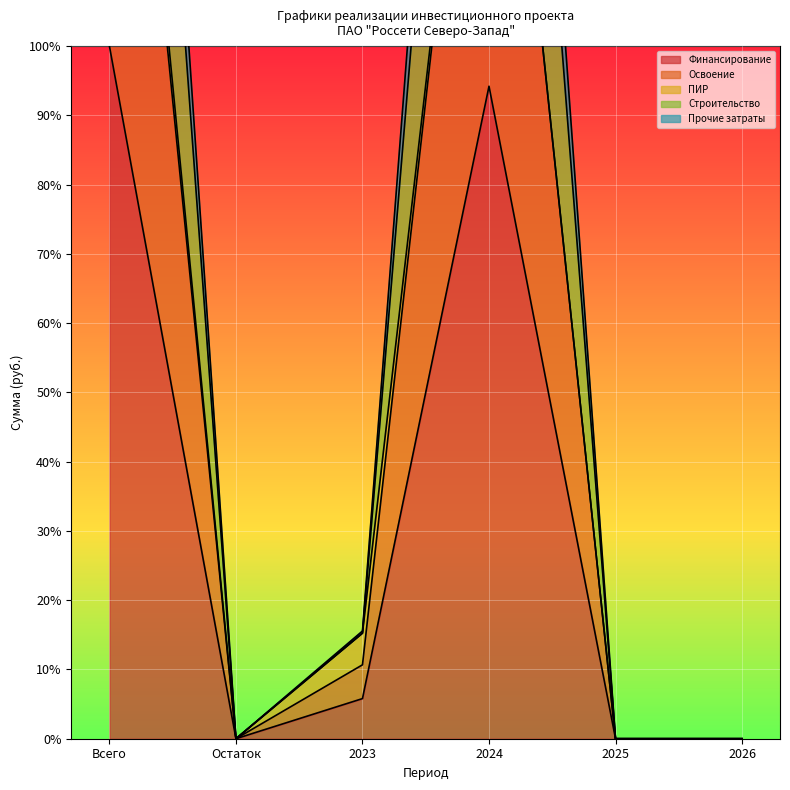

Is the value of Прочие затраты at 2024 greater than the value of Строительство at 2023?

Yes